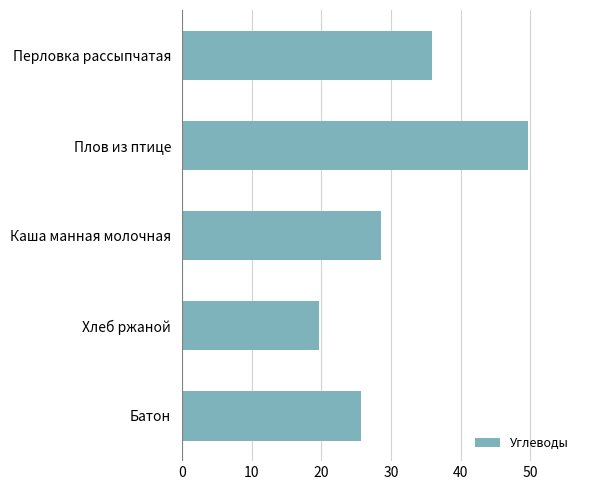

Does the chart contain any negative values?

No